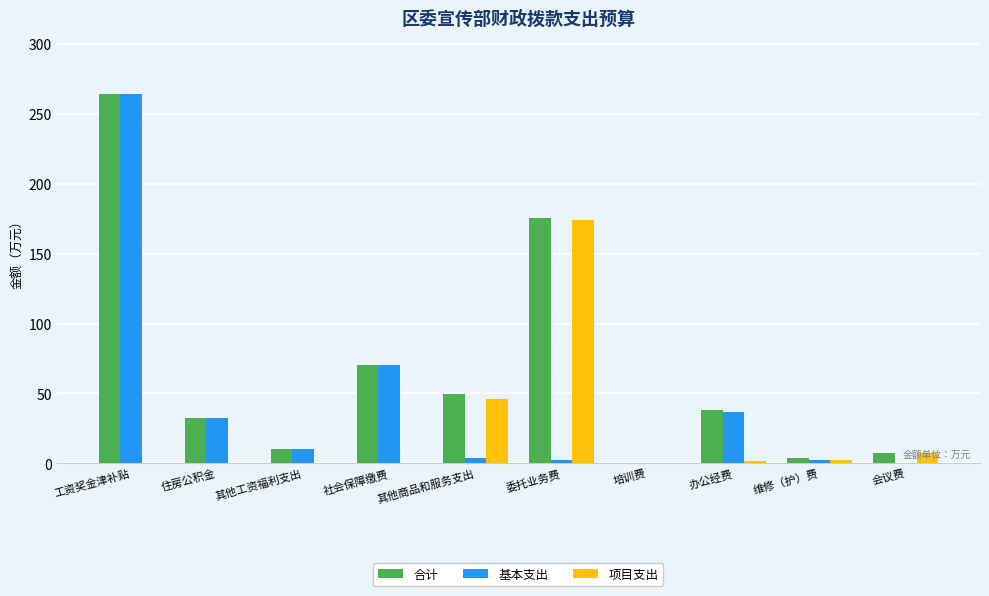

Read the 基本支出 value at 住房公积金.

32.3